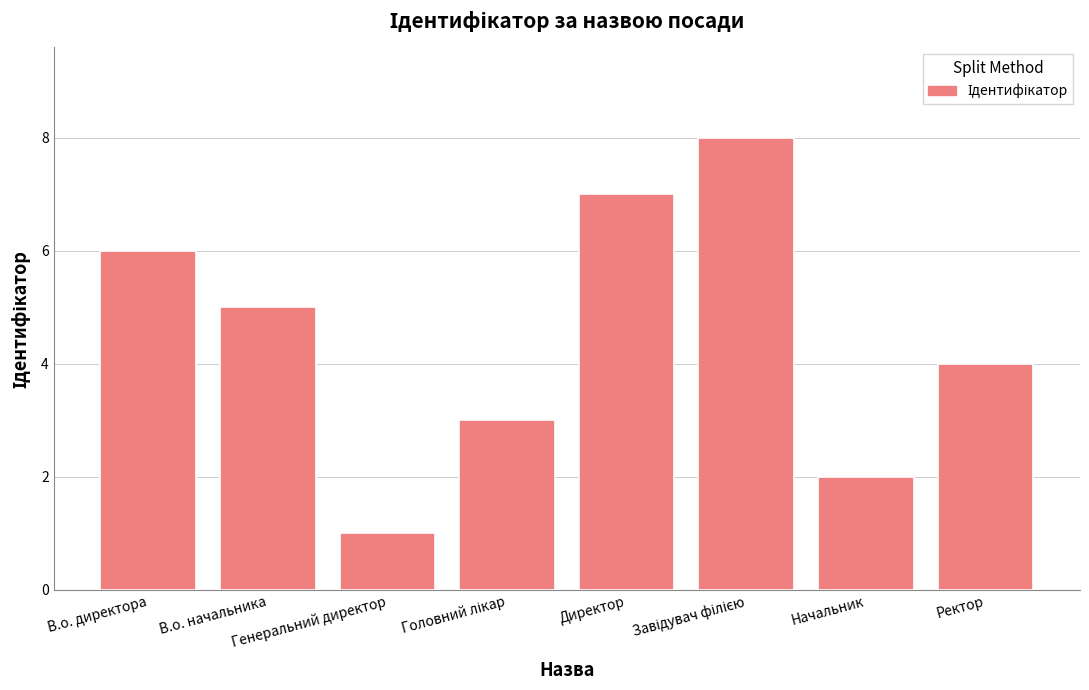

Where does the data first go above 5?

В.о. директора